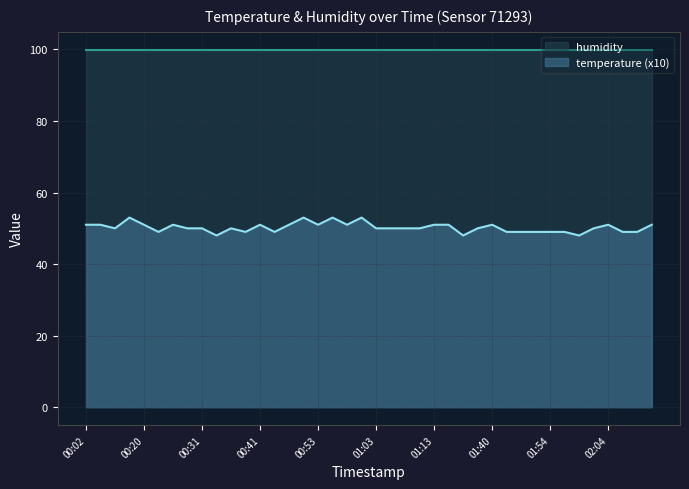

What is the difference between the maximum and minimum values?

5